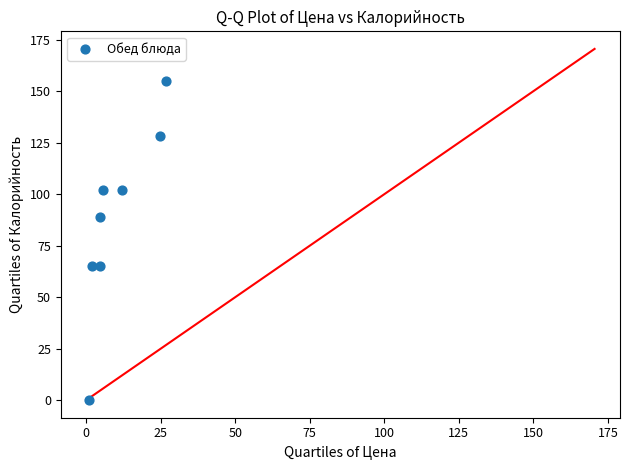

What is the average Y value?

88